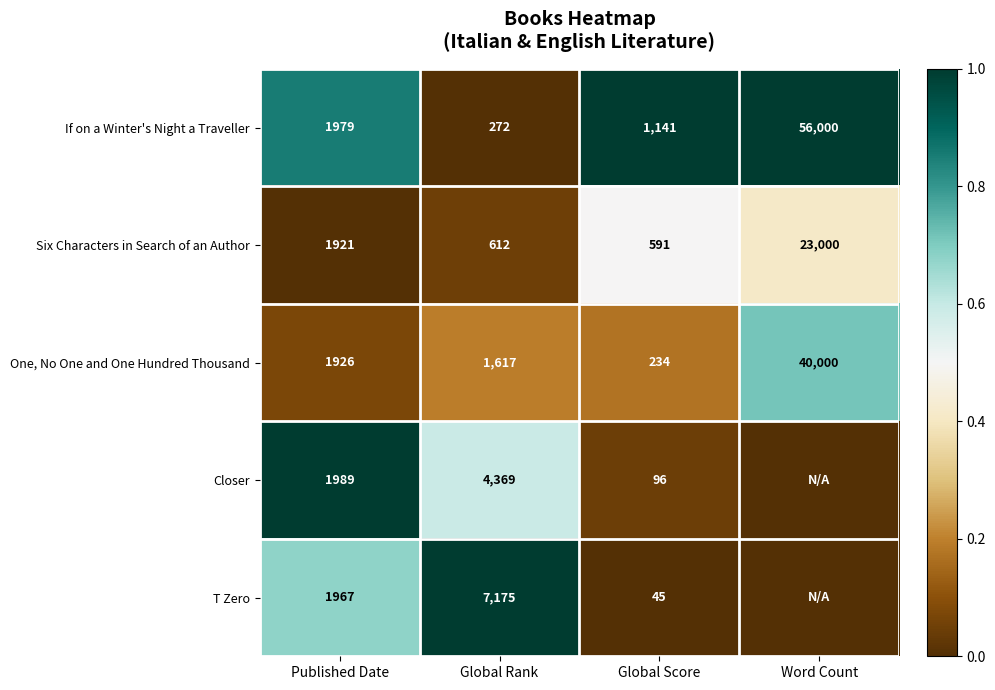

What is the difference between the highest and lowest values at Global Rank?

6903